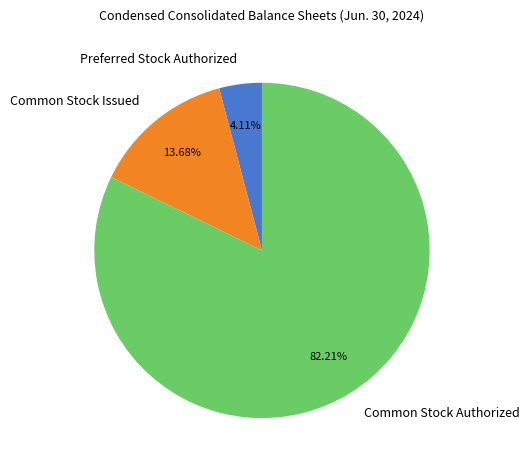

Is there any slice that represents more than half of the pie?

Yes